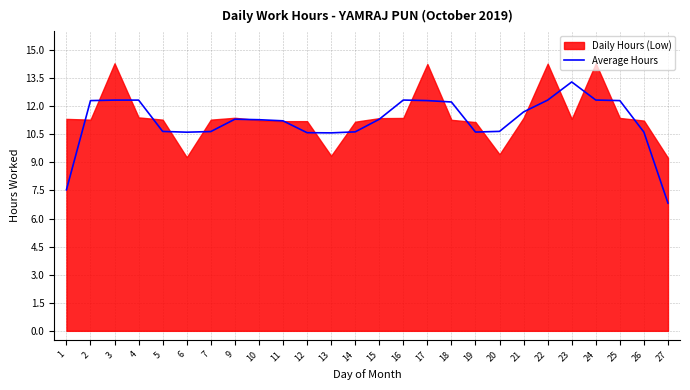

How many points are higher than both their immediate neighbors (excluding endpoints)?

4